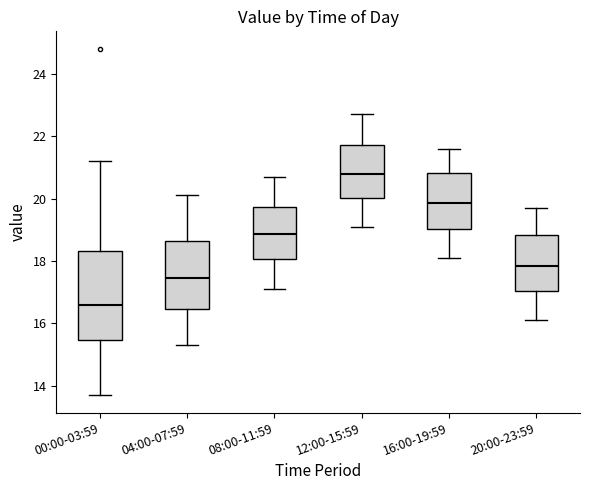

Comparing the boxes themselves (not the whiskers), which one is the tallest?

00:00-03:59